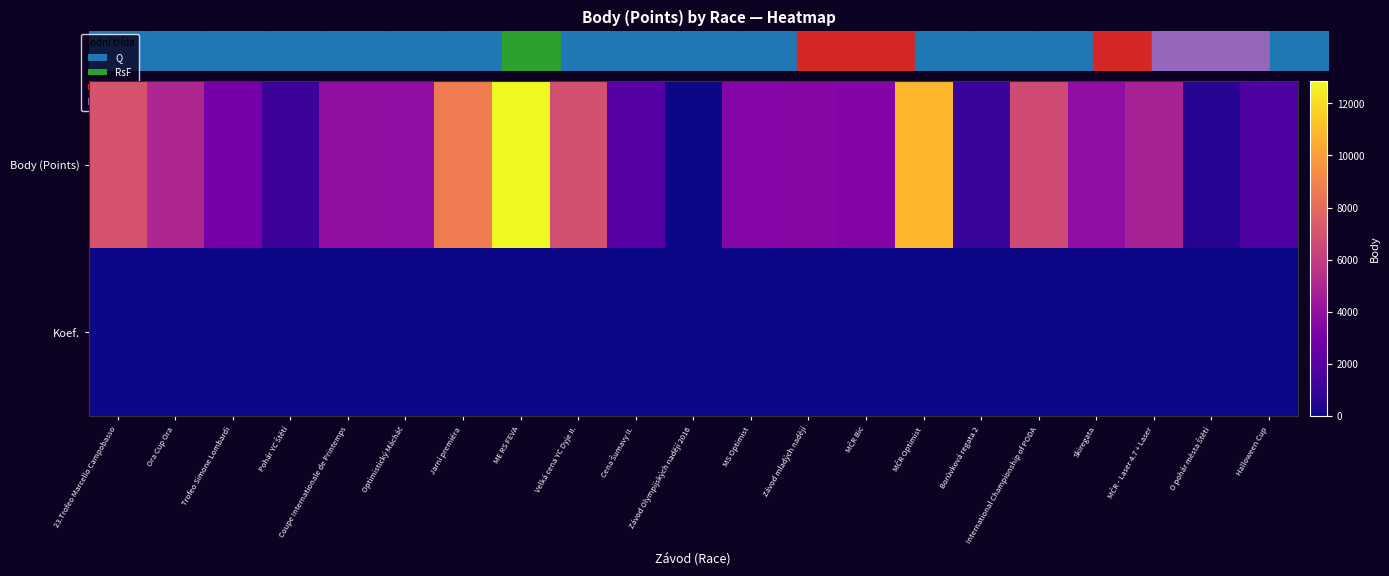

Which series has the largest total across all categories?

Body (Points)